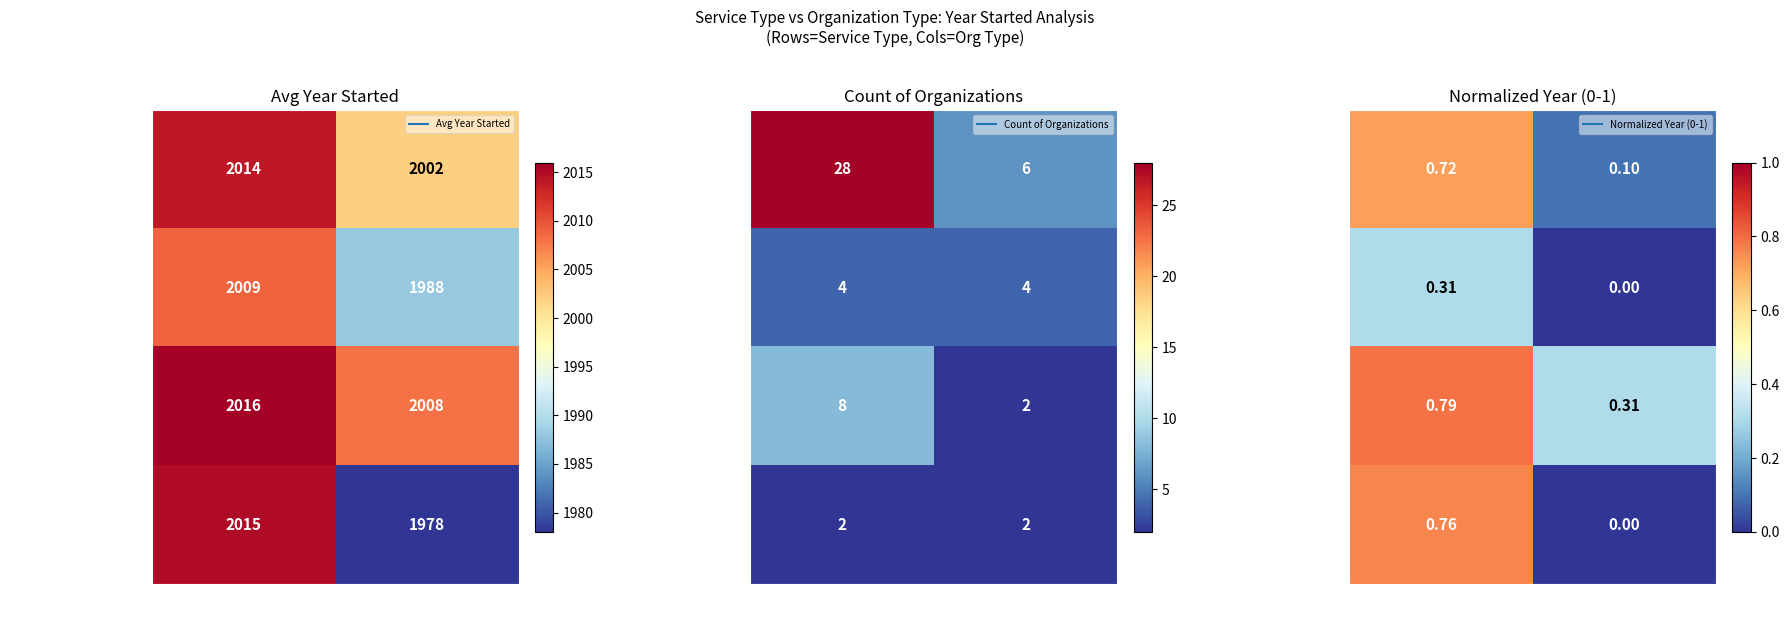

At how many categories does at least one series exceed 0?

2